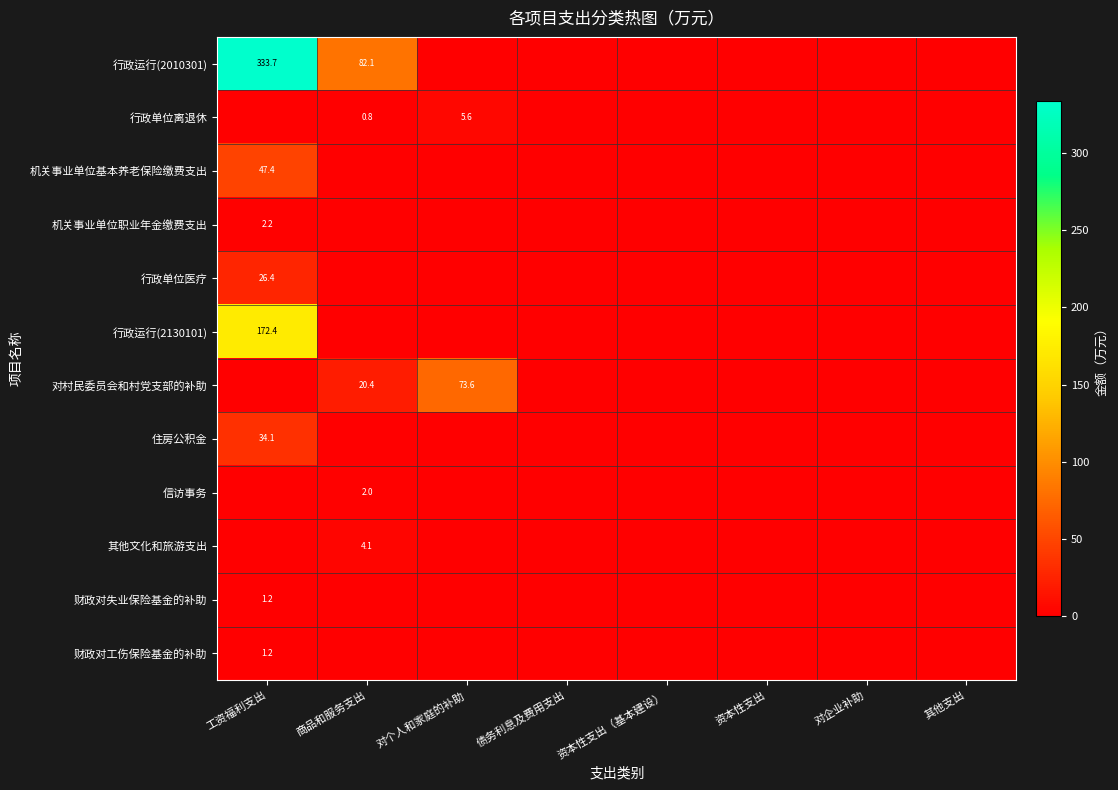

The 行政运行(2010301) series shows 82.1 at 商品和服务支出. True or false?

True